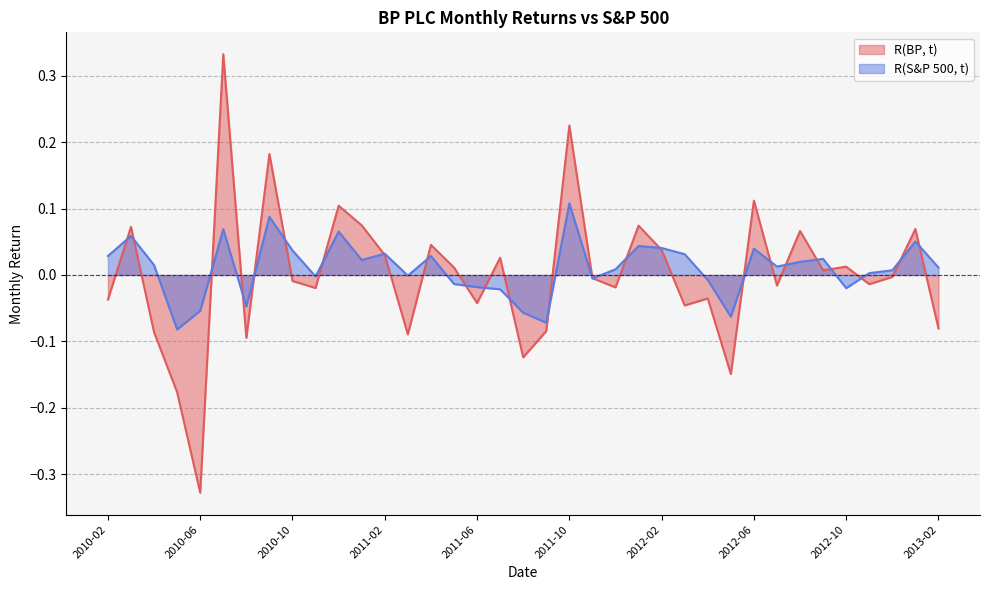

What is the label of the 19th point from the left?

2011-08